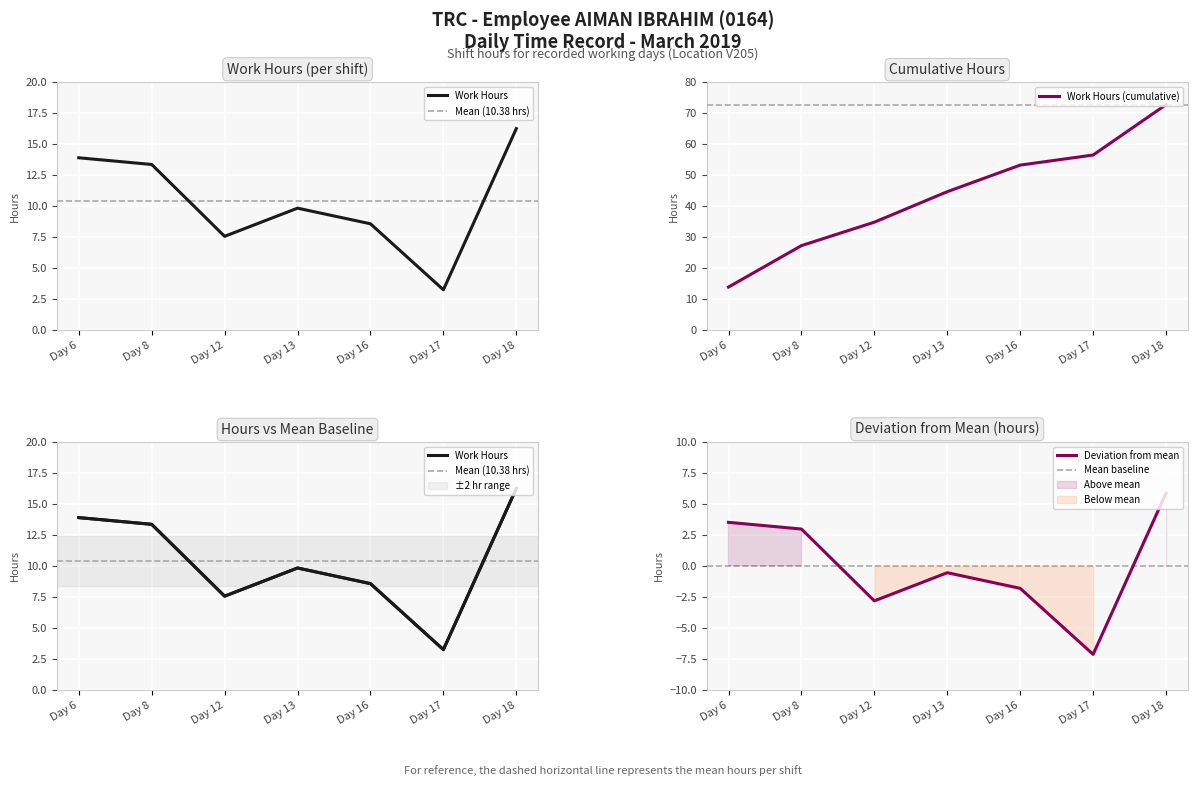

Which category has the highest value across all series?

Day 18